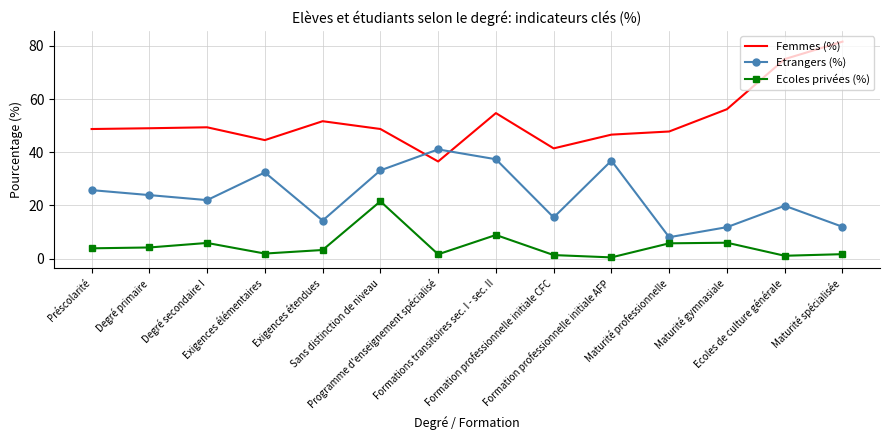

What is the total value across all series at Exigences élémentaires?

78.8